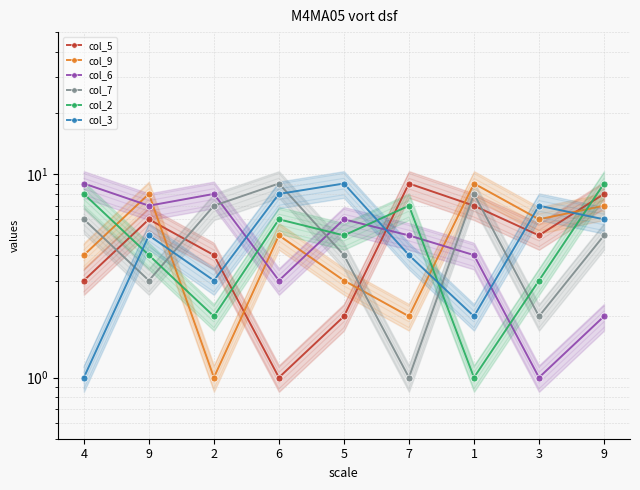

How many interior local valleys does the col_9 series have?

3